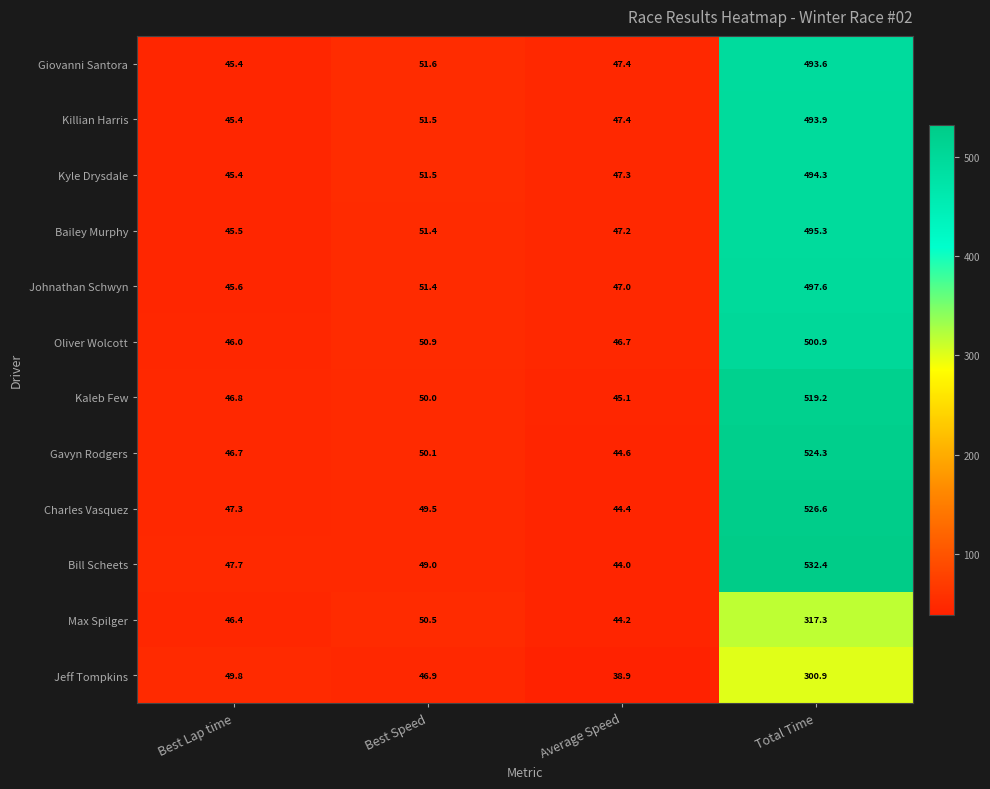

At which label is Jeff Tompkins closest to 169?

Best Lap time